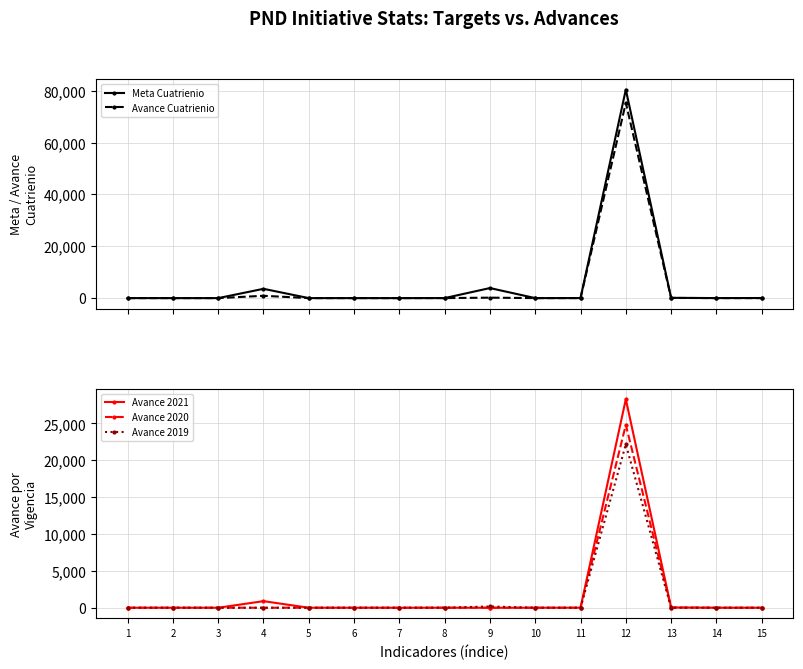

What are all the series names shown in the legend?

Meta Cuatrienio, Avance Cuatrienio, Avance 2021, Avance 2020, Avance 2019